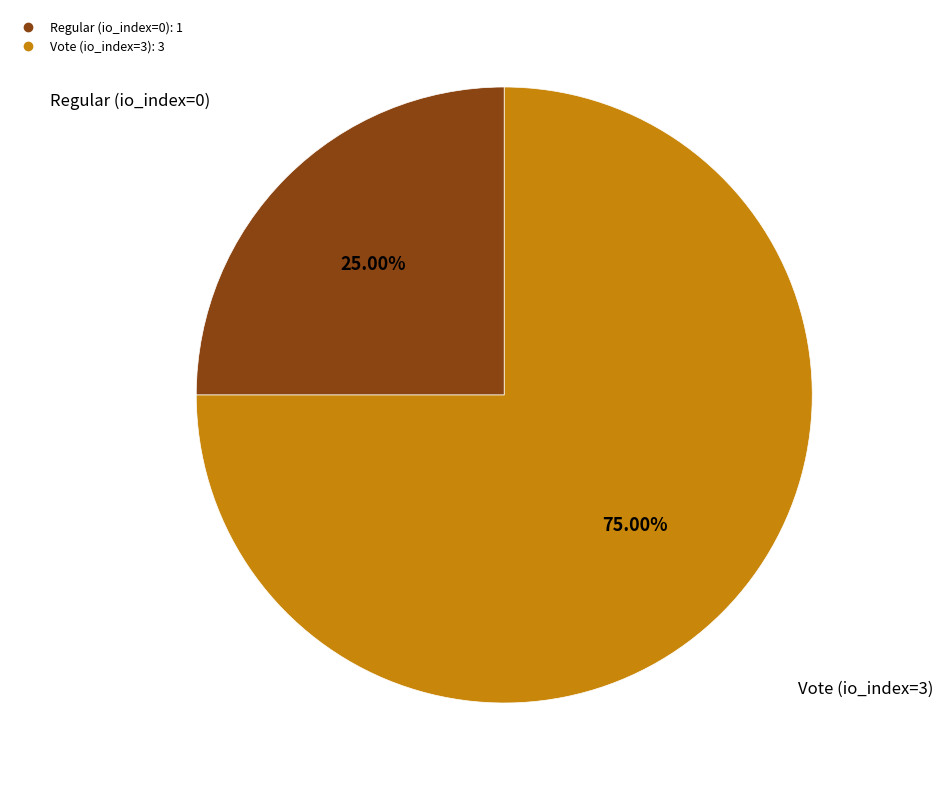

To the nearest percent, what is the difference between the largest and smallest slice percentages?

50%